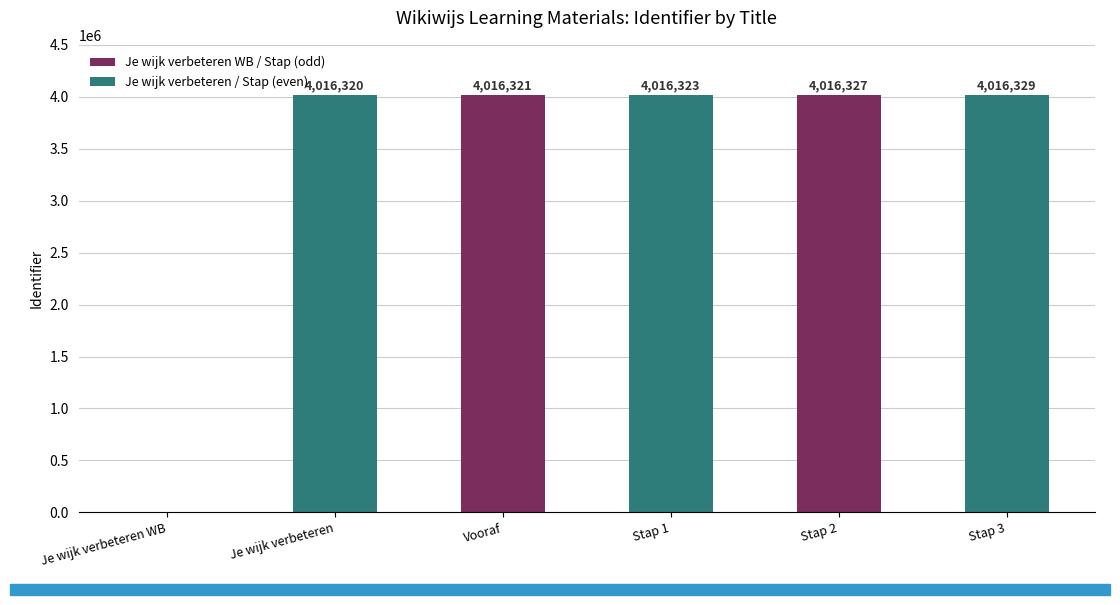

Does the chart contain stacked bars?

No